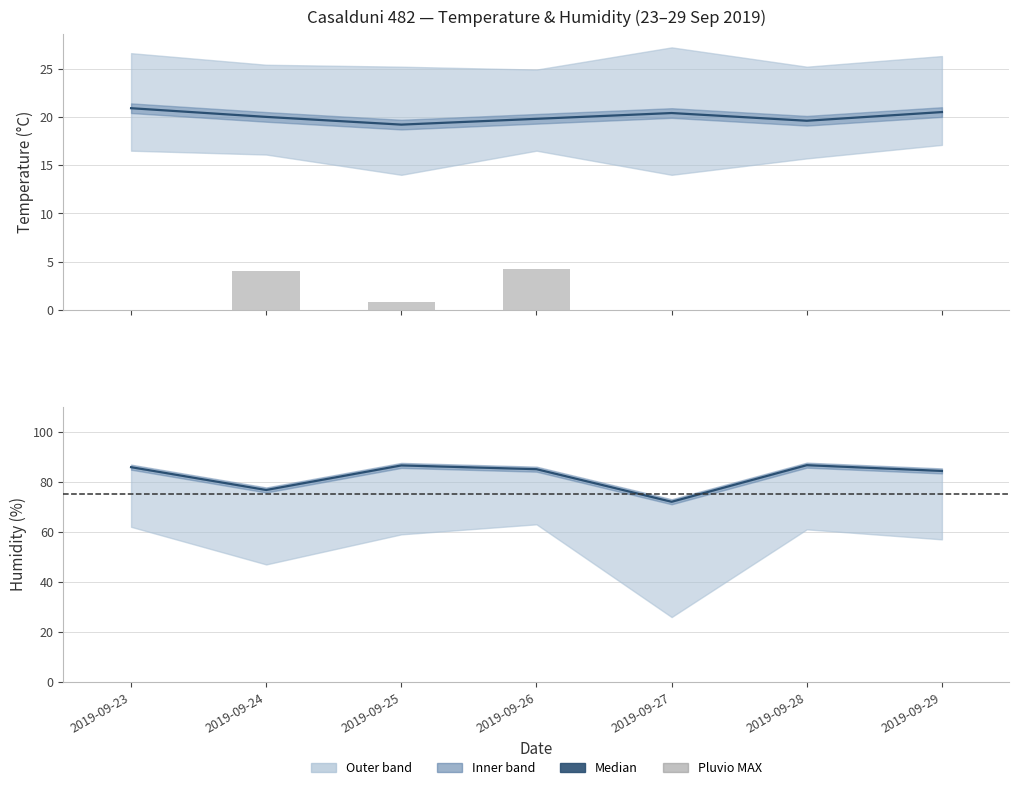

Reading left to right, transcribe all the data shown in this chart.

Temp MED: 20.9	20.0	19.2	19.8	20.4	19.6	20.5
Humidity MED: 85.8	76.7	86.5	85.0	72.0	86.6	84.3
Pluvio MAX: 0.0	4.0	0.8	4.2	0.0	0.0	0.0